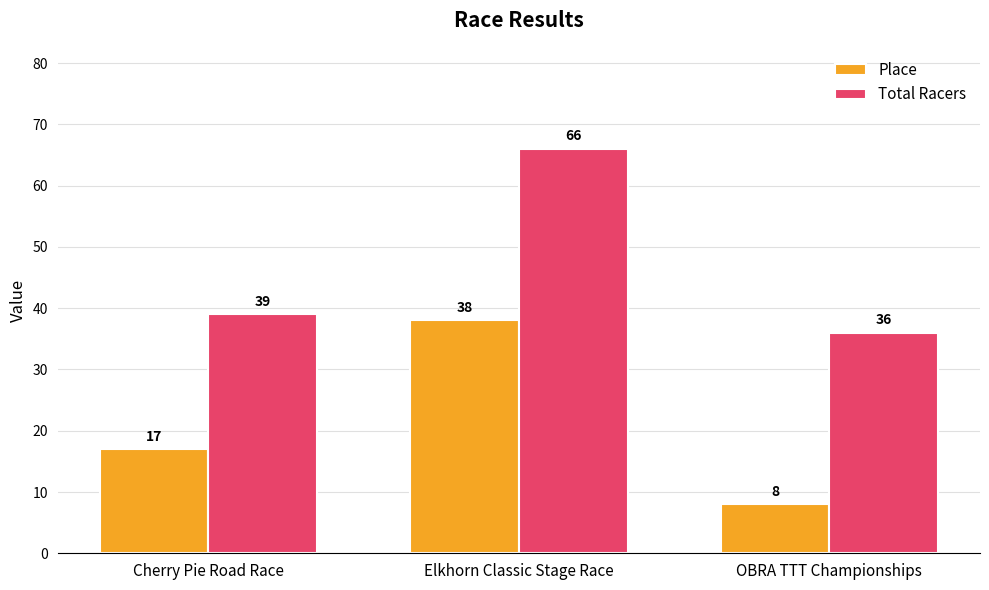

Reading left to right, list all the values displayed in this chart.

Place: Cherry Pie Road Race=17	Elkhorn Classic Stage Race=38	OBRA TTT Championships=8
Total Racers: Cherry Pie Road Race=39	Elkhorn Classic Stage Race=66	OBRA TTT Championships=36